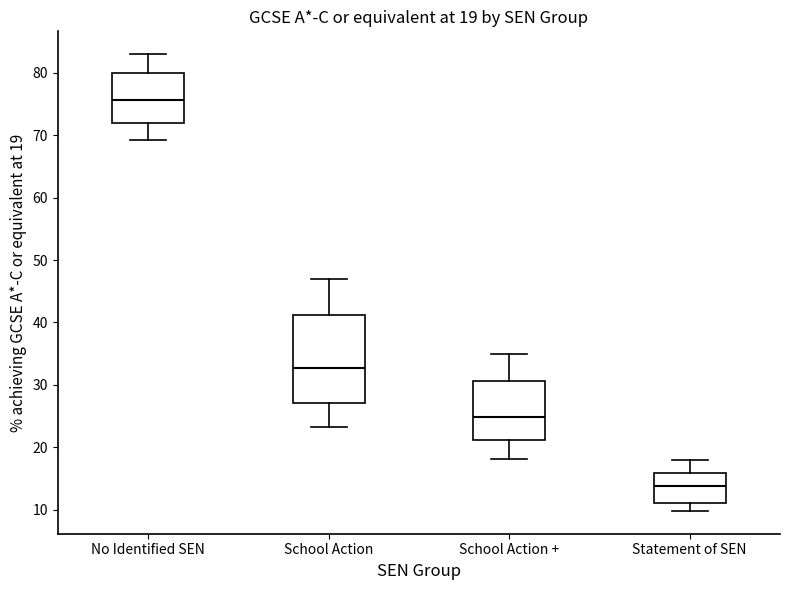

Comparing the boxes themselves (not the whiskers), which one is the tallest?

School Action